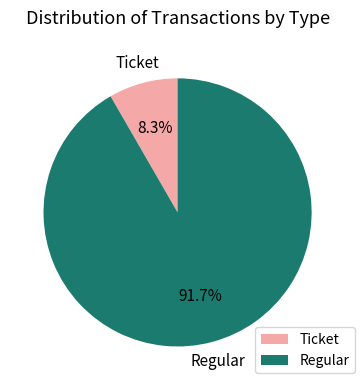

What percentage is the Regular slice, to the nearest percent?

92%